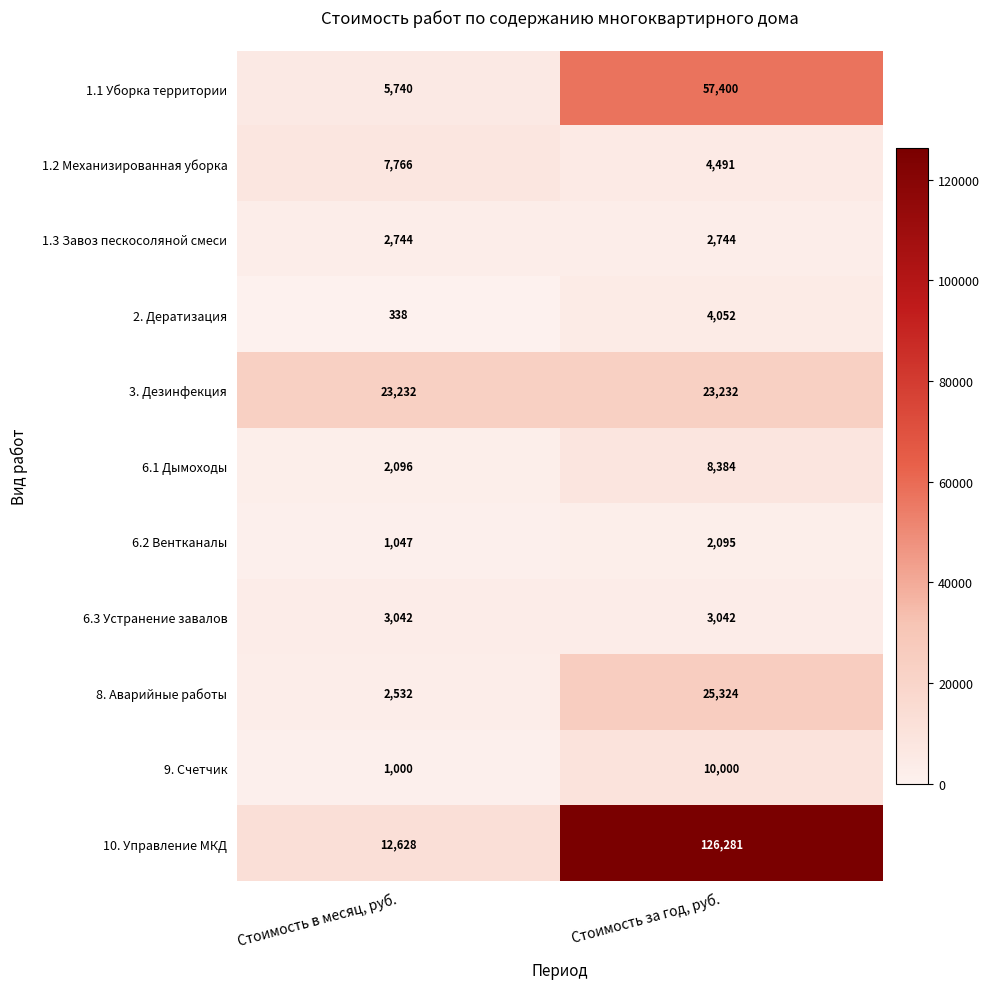

Reading left to right, list all the values displayed in this chart.

1.1 Уборка территории: Стоимость в месяц, руб.=5740	Стоимость за год, руб.=57400
1.2 Механизированная уборка: Стоимость в месяц, руб.=7766	Стоимость за год, руб.=4491
1.3 Завоз пескосоляной смеси: Стоимость в месяц, руб.=2744	Стоимость за год, руб.=2744
2. Дератизация: Стоимость в месяц, руб.=338	Стоимость за год, руб.=4052
3. Дезинфекция: Стоимость в месяц, руб.=23232	Стоимость за год, руб.=23232
6.1 Дымоходы: Стоимость в месяц, руб.=2096	Стоимость за год, руб.=8384
6.2 Вентканалы: Стоимость в месяц, руб.=1047	Стоимость за год, руб.=2095
6.3 Устранение завалов: Стоимость в месяц, руб.=3042	Стоимость за год, руб.=3042
8. Аварийные работы: Стоимость в месяц, руб.=2532	Стоимость за год, руб.=25324
9. Счетчик: Стоимость в месяц, руб.=1000	Стоимость за год, руб.=10000
10. Управление МКД: Стоимость в месяц, руб.=12628	Стоимость за год, руб.=126281